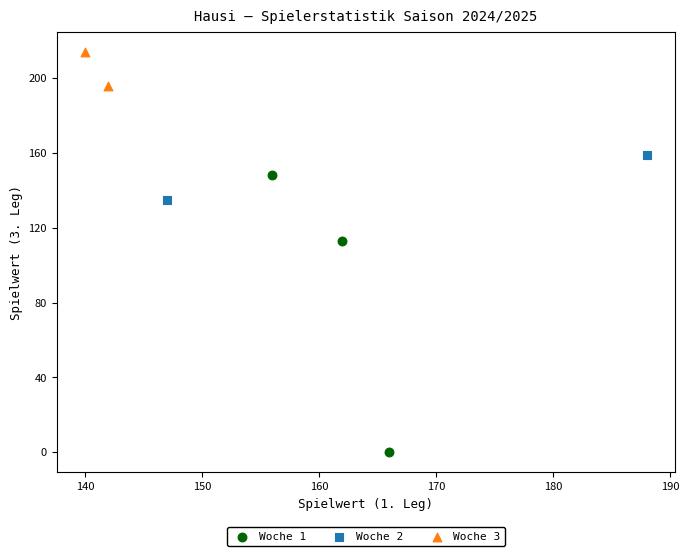

What are all the series names shown in the legend?

Woche 1, Woche 2, Woche 3